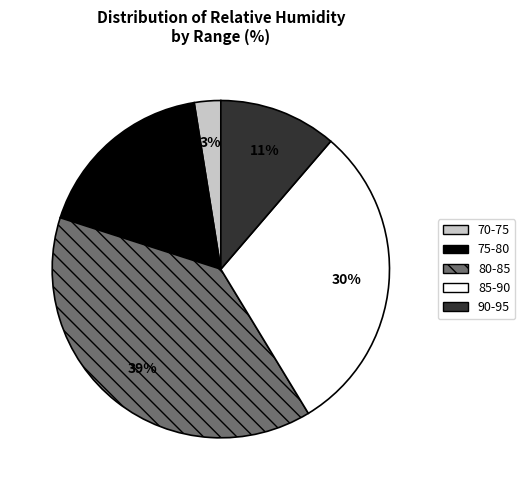

To the nearest percent, what is the average slice percentage?

20%